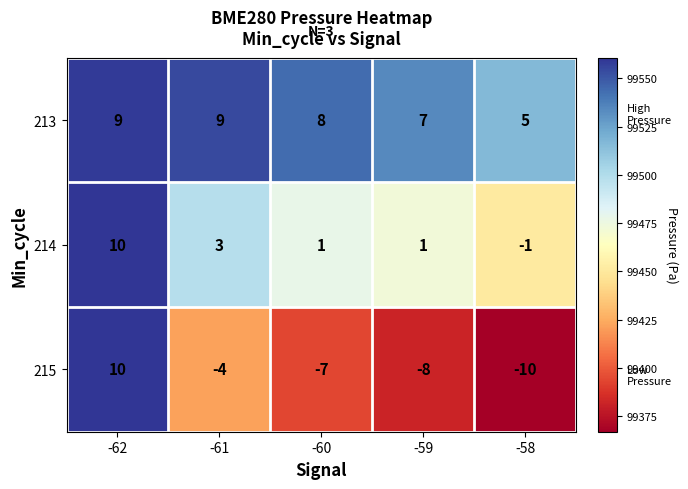

Which series has the largest range (max minus min)?

215